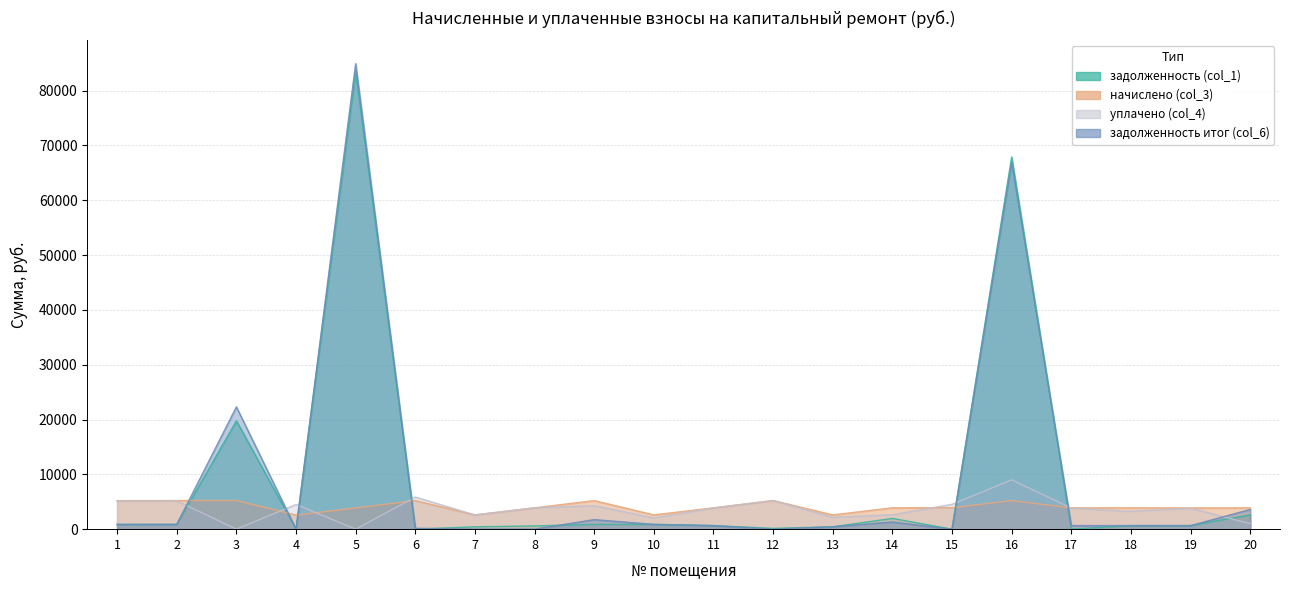

Which category has the lowest value in the задолженность итог (col_6) series?

4